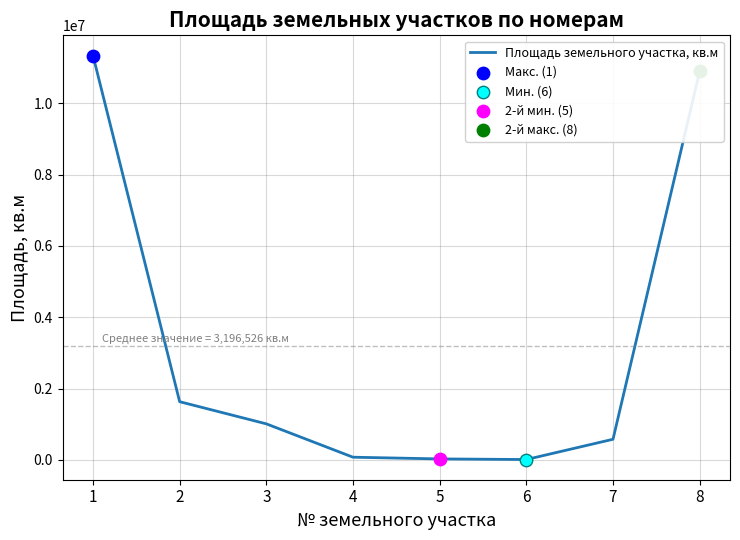

Between 2 and 7, which is larger?

2